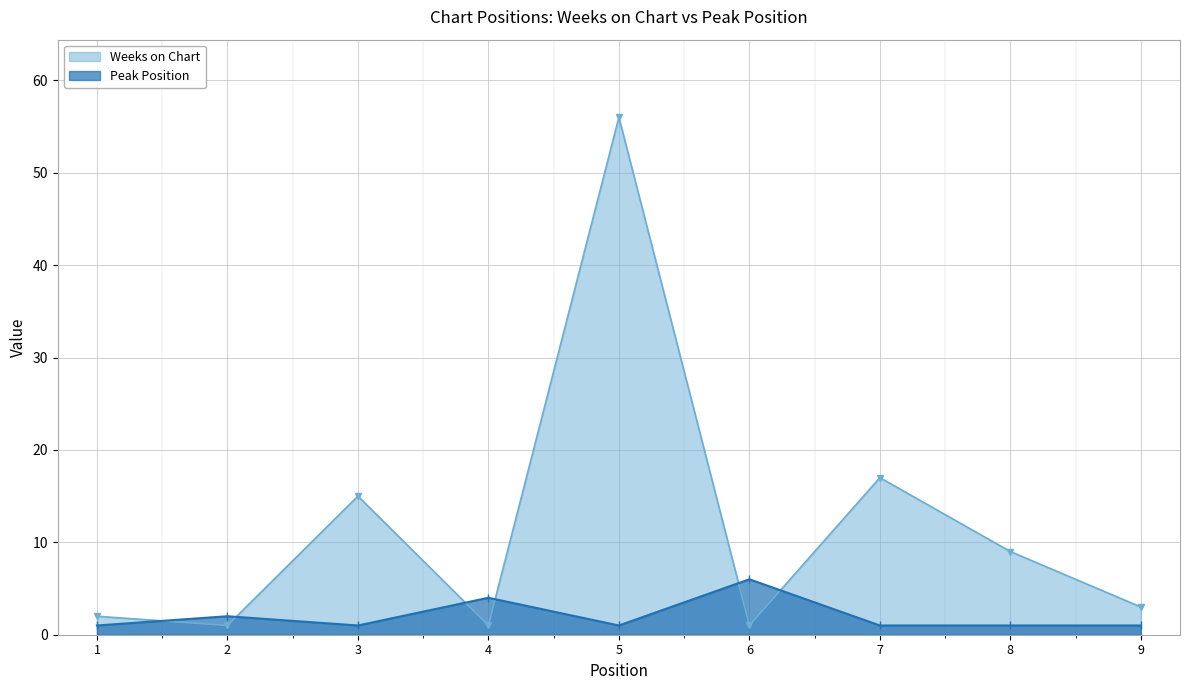

At which category is the sum across all series the highest?

5